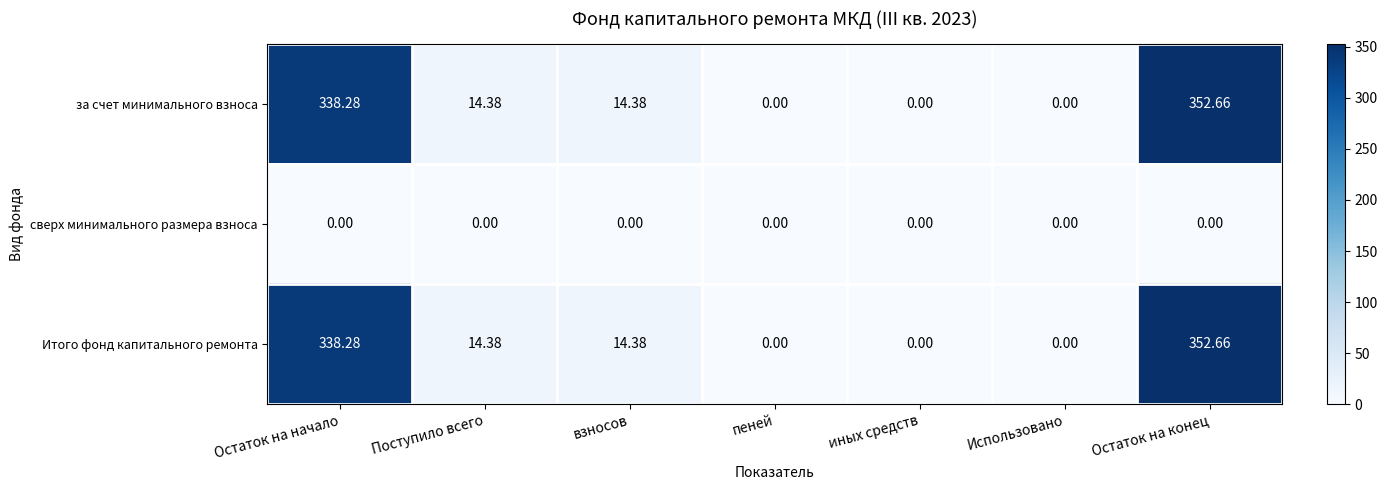

Where does the Итого фонд капитального ремонта series first go above 14?

Остаток на начало